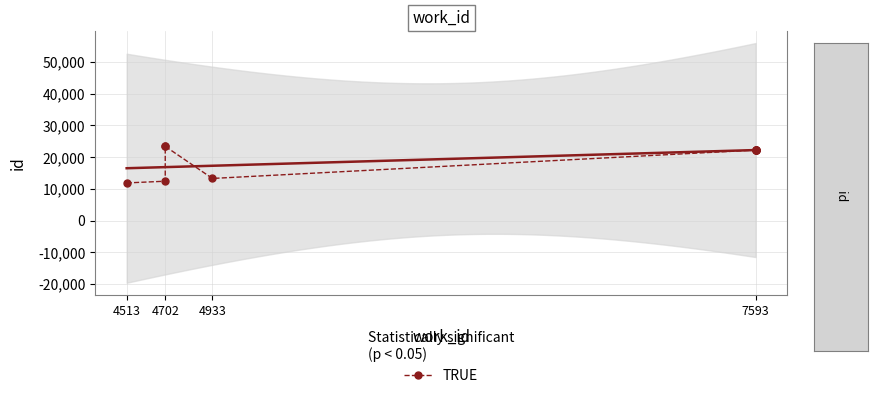

Is this an area chart (filled region under the line)?

No